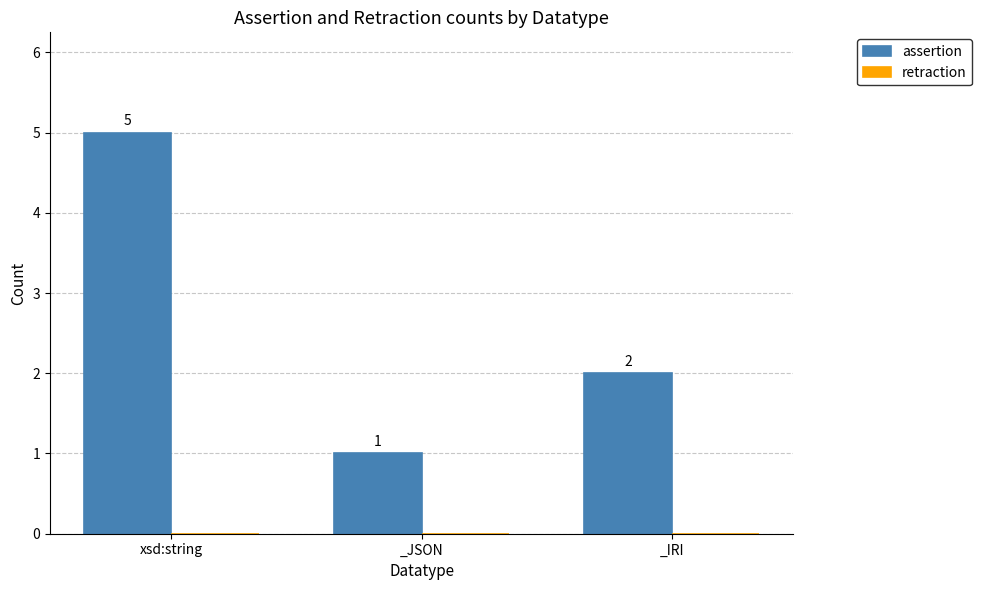

Between xsd:string and _JSON, which is larger?

xsd:string